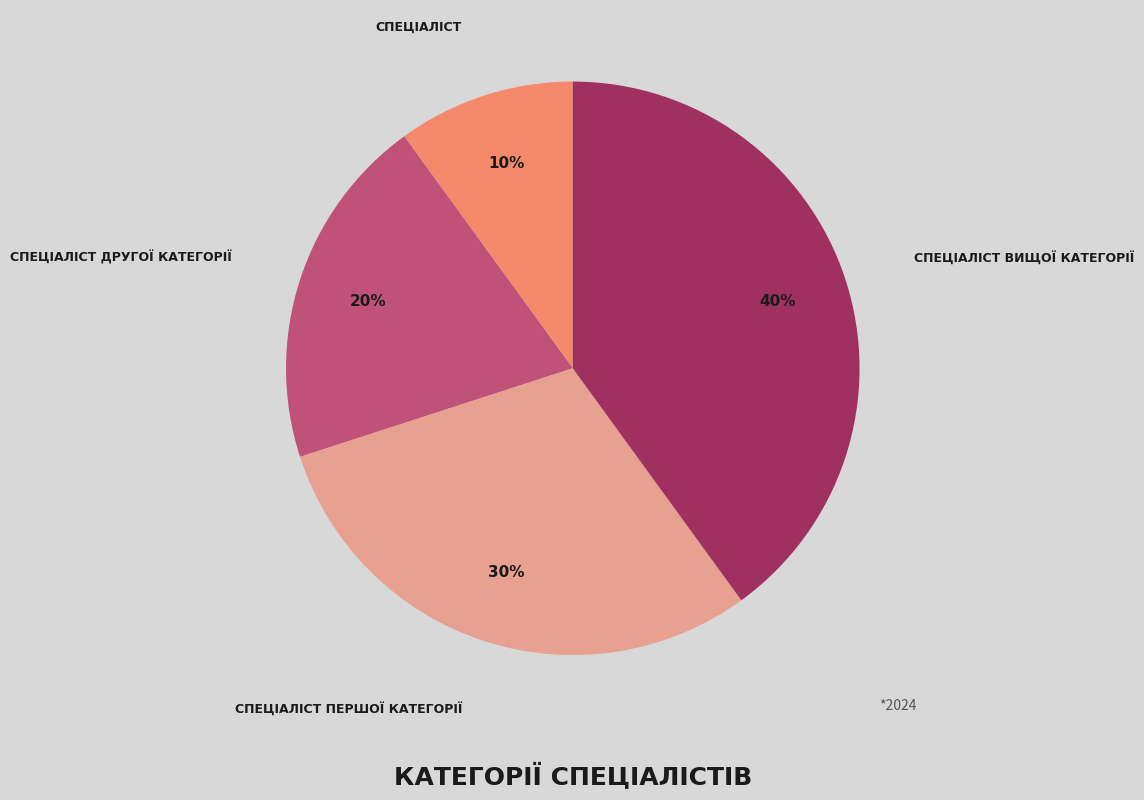

Is there any slice that represents more than half of the pie?

No